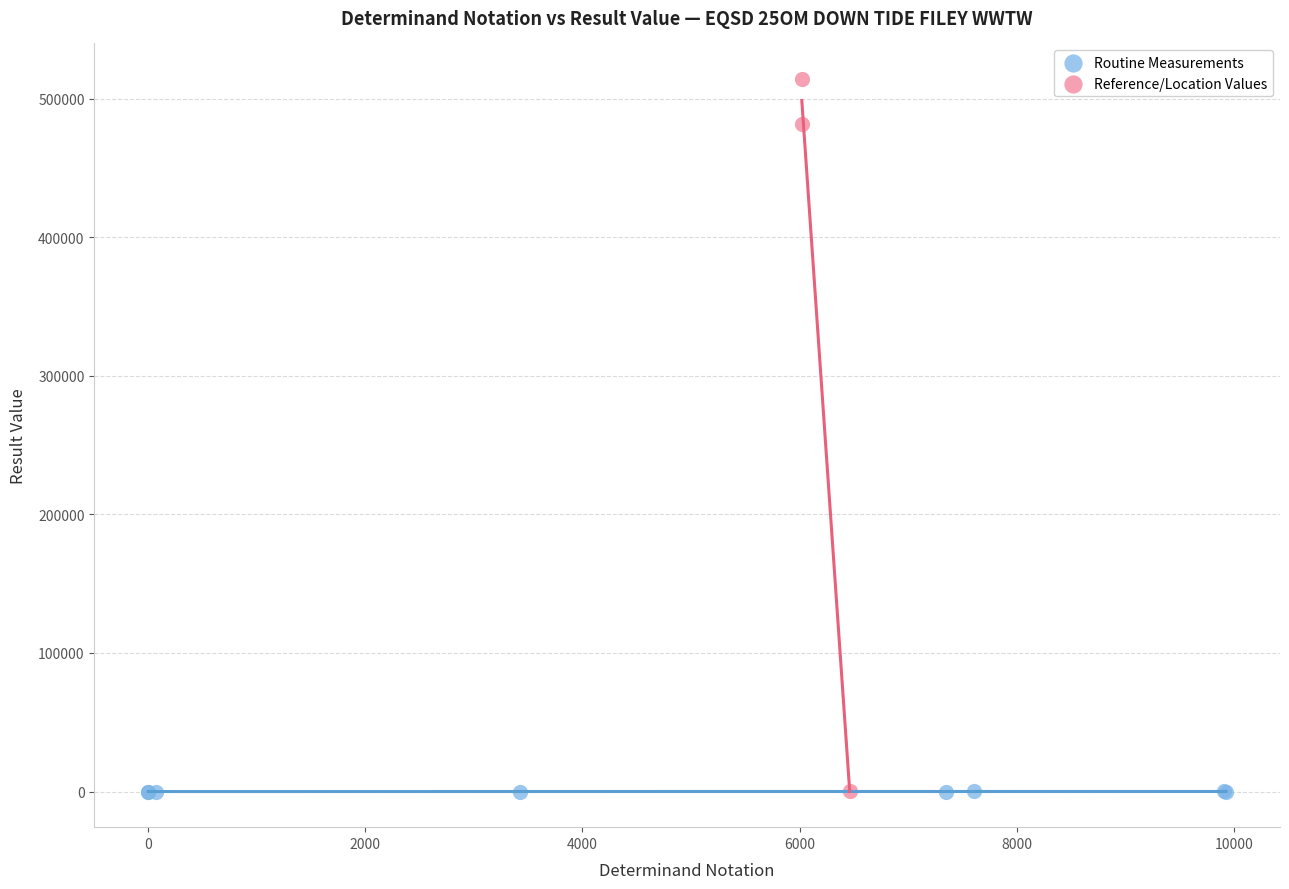

Which series reaches the maximum Y coordinate?

Reference/Location Values